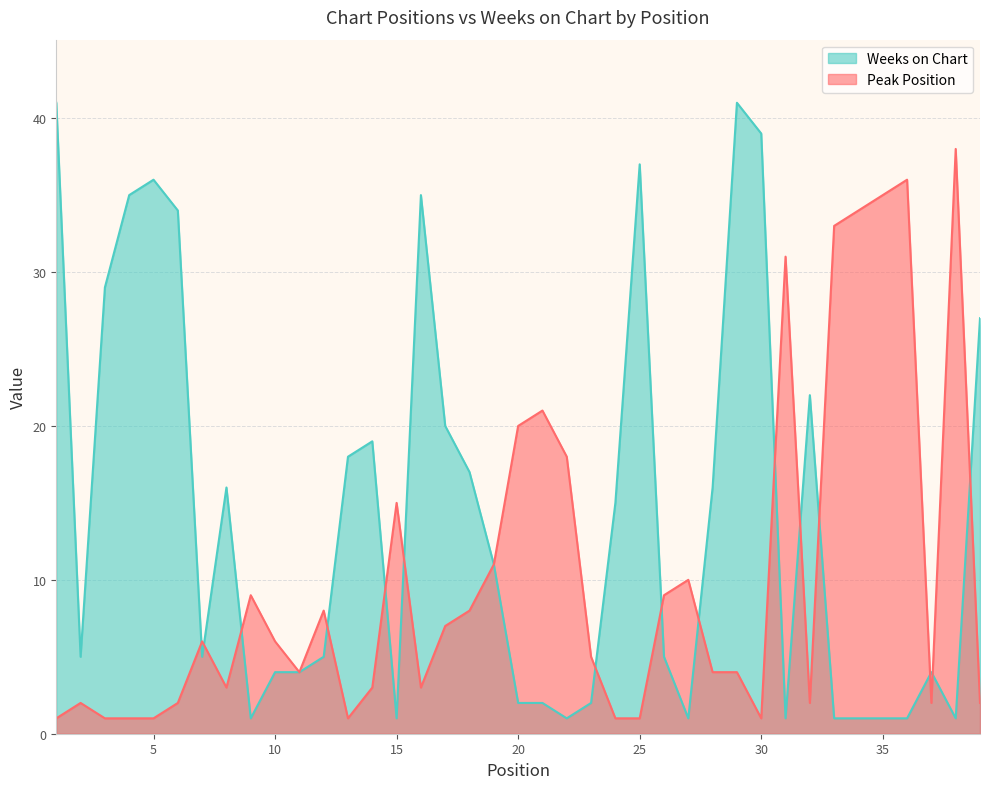

Where is Peak Position nearest to the value 19?

20